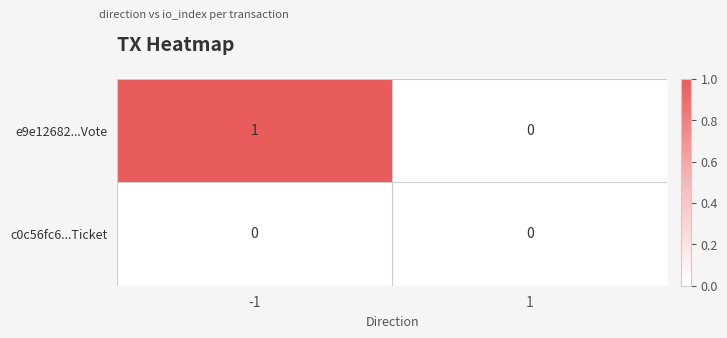

How many series are shown in this chart?

2